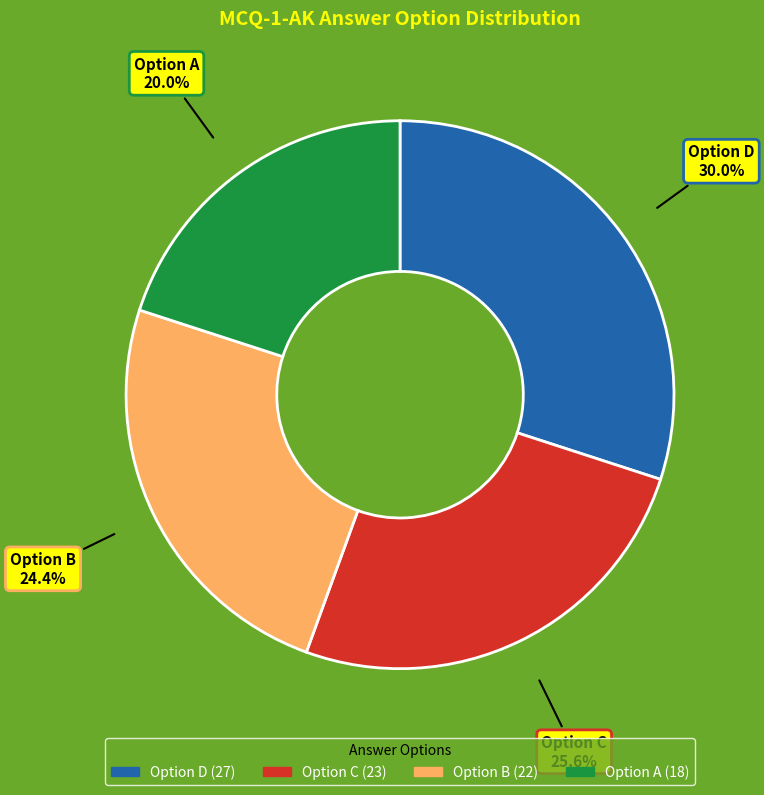

Does any single category account for the majority?

No